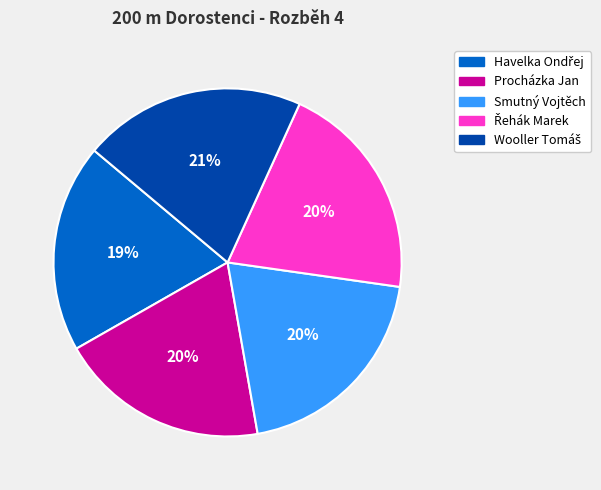

To the nearest percent, what percentage of the pie is Smutný Vojtěch?

20%